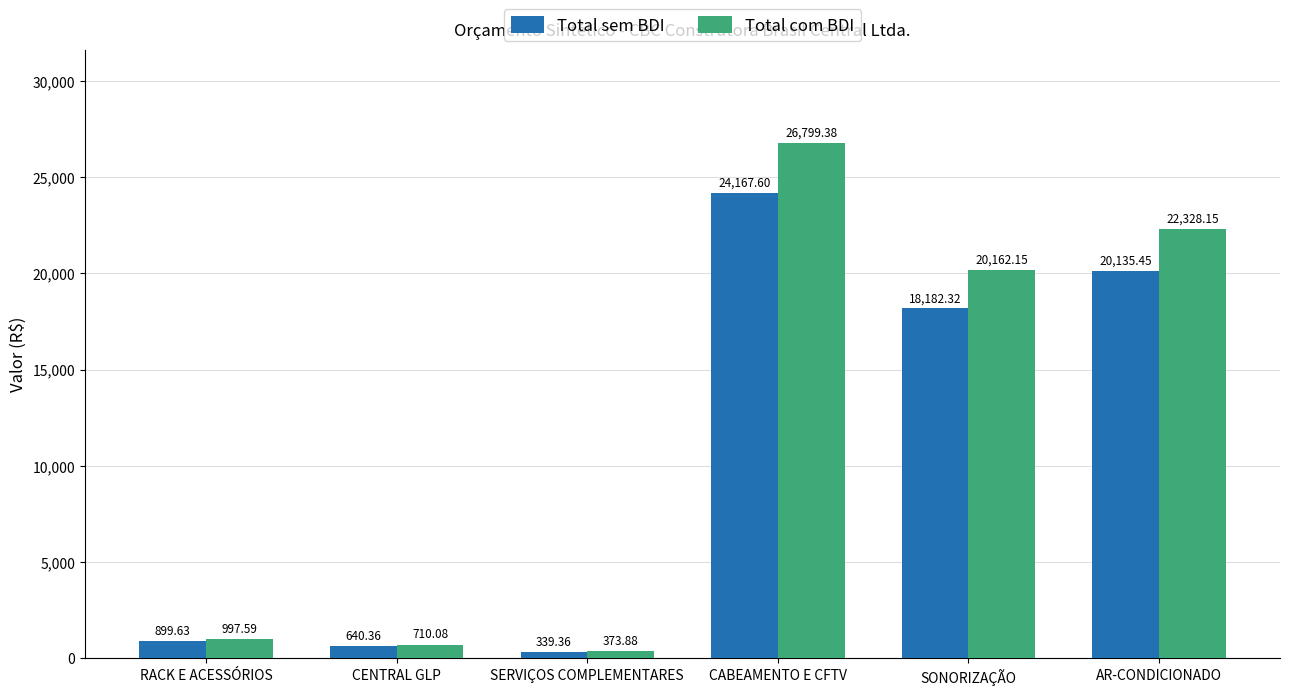

What is the maximum value for Total com BDI?

26799.4